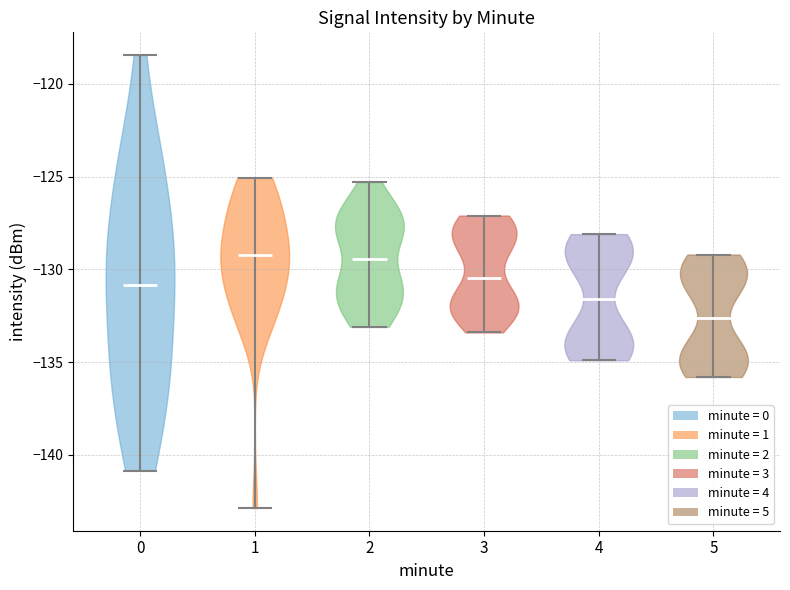

Reading left to right, read every violin against the y-axis: where its median line is, and the lowest and highest points it reaches. The values are not printed on the chart, so give them approximately, as read against the axis.

0: median line -131.0, lowest point -141.0, highest point -118.5
1: median line -129.0, lowest point -143.0, highest point -125.0
2: median line -129.5, lowest point -133.0, highest point -125.5
3: median line -130.5, lowest point -133.5, highest point -127.0
4: median line -131.5, lowest point -135.0, highest point -128.0
5: median line -132.5, lowest point -136.0, highest point -129.0